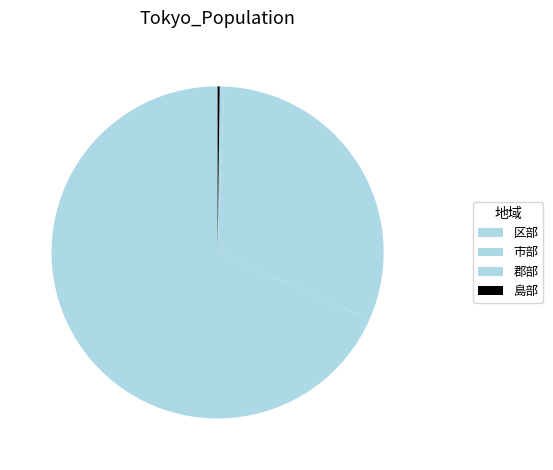

To the nearest percent, what is the difference between the largest and smallest slice percentages?

68%